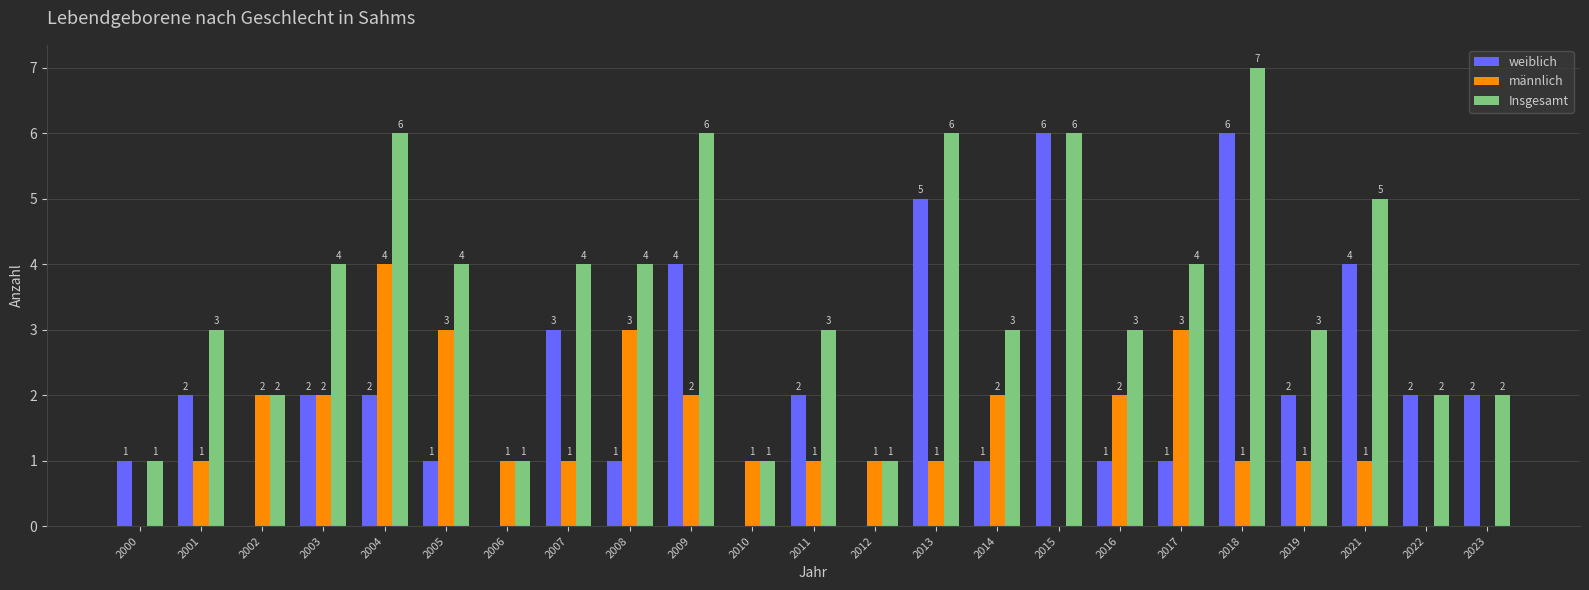

At which category is the sum across all series the highest?

2018